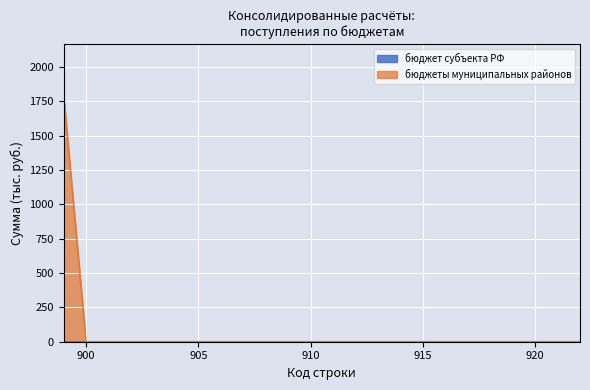

Rank the categories by value from highest to lowest.

899, 900, 901, 902, 903, 904, 905, 906, 907, 908, 909, 910, 920, 921, 922